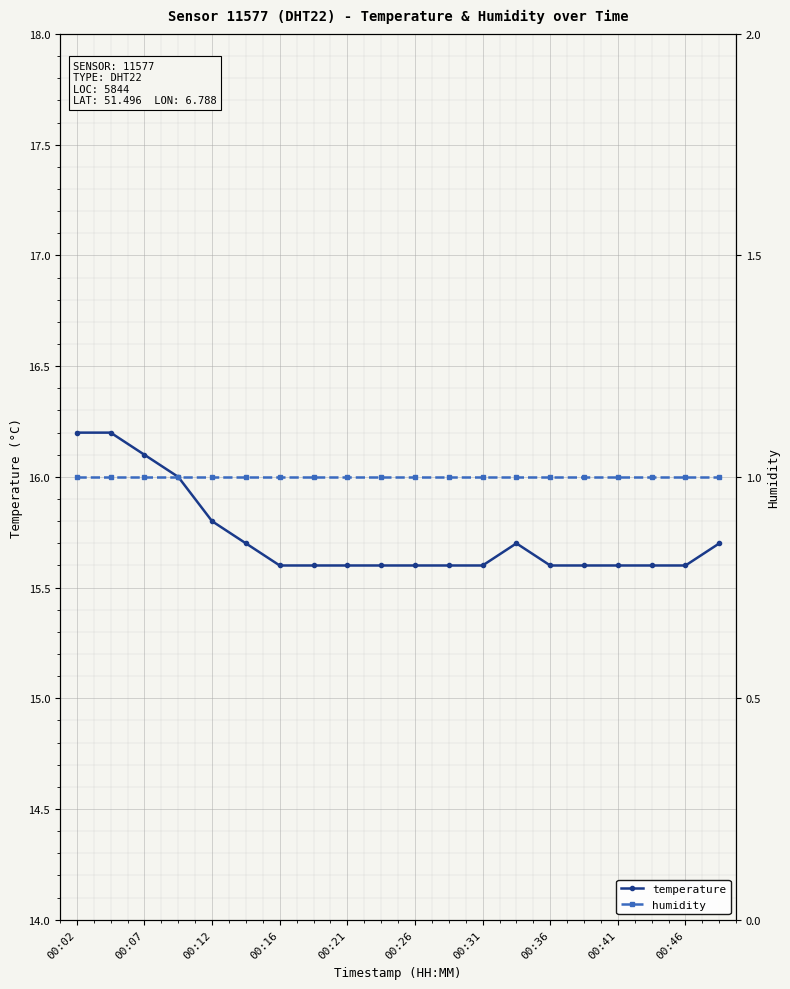

What is the difference between the highest and lowest values at 00:02?

15.2